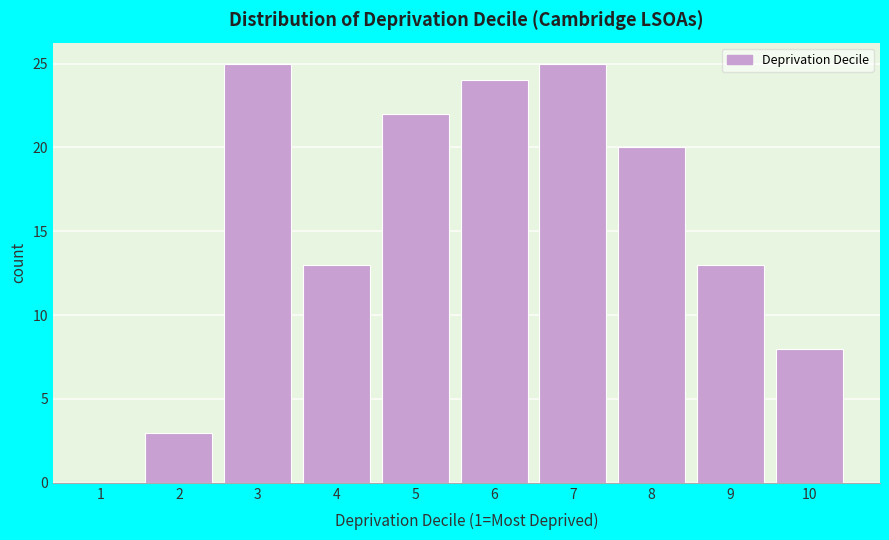

Reading left to right, transcribe all the data shown in this chart.

1=0	2=3	3=25	4=13	5=22	6=24	7=25	8=20	9=13	10=8